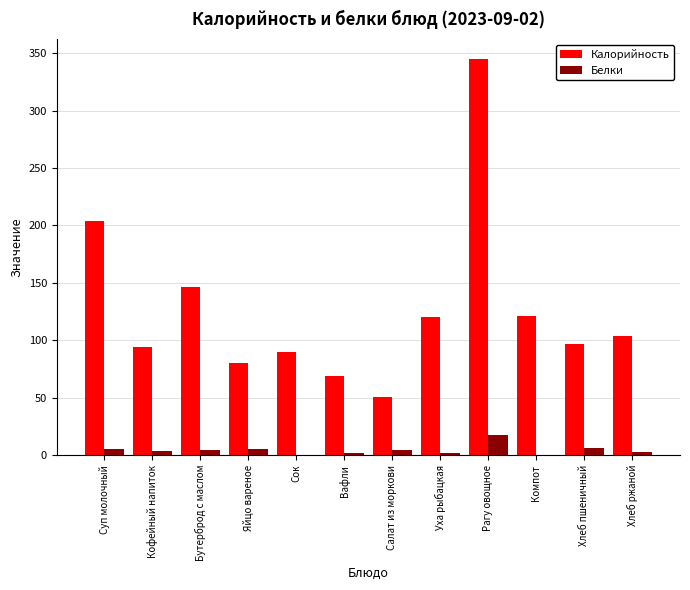

At which label does Белки reach its peak?

Рагу овощное